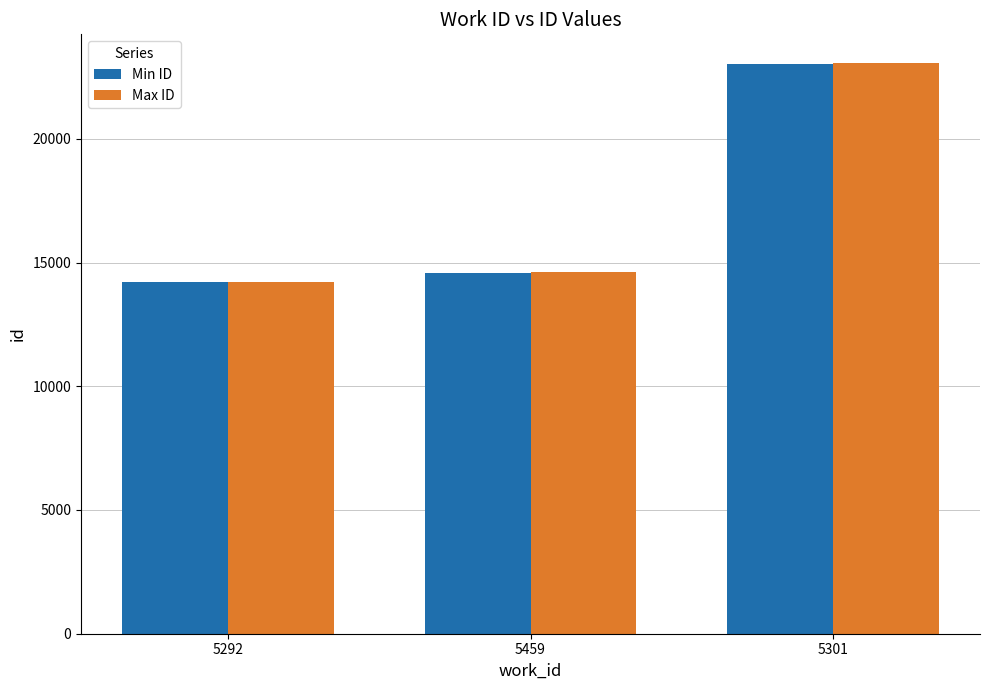

Between 5292 and 5459, which series saw the biggest shift?

Max ID